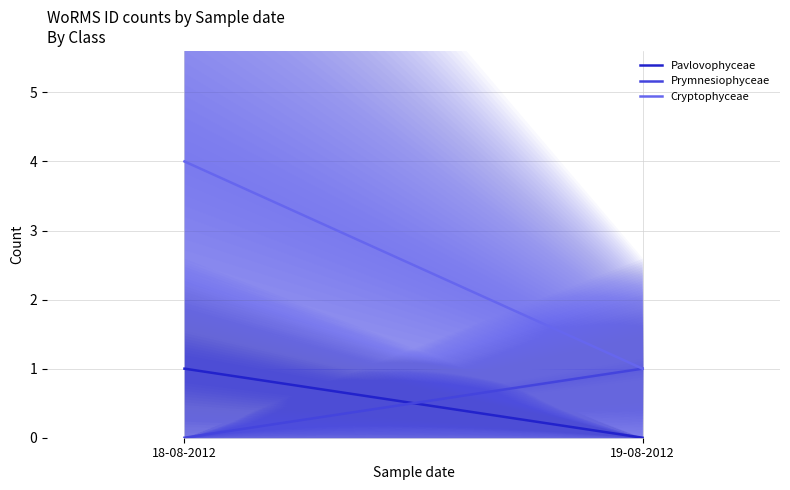

True or false: Cryptophyceae has a value of 1 at 19-08-2012.

True